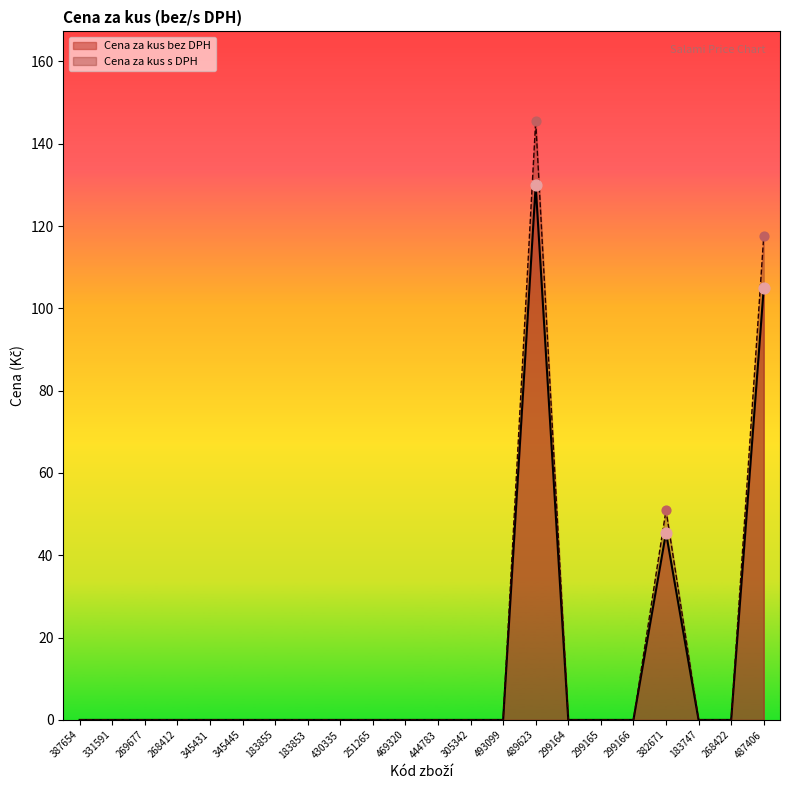

Which series has the largest total across all categories?

Cena za kus s DPH